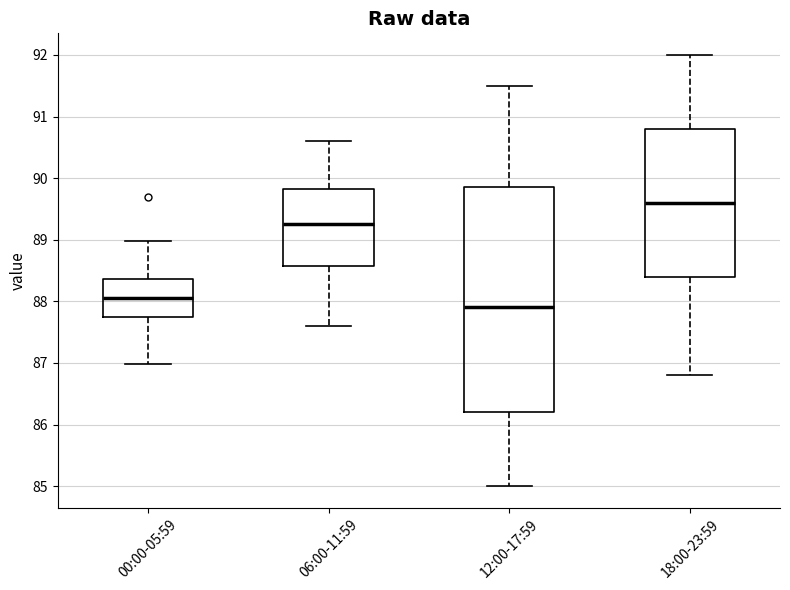

Comparing the boxes themselves (not the whiskers), which one is the tallest?

12:00-17:59